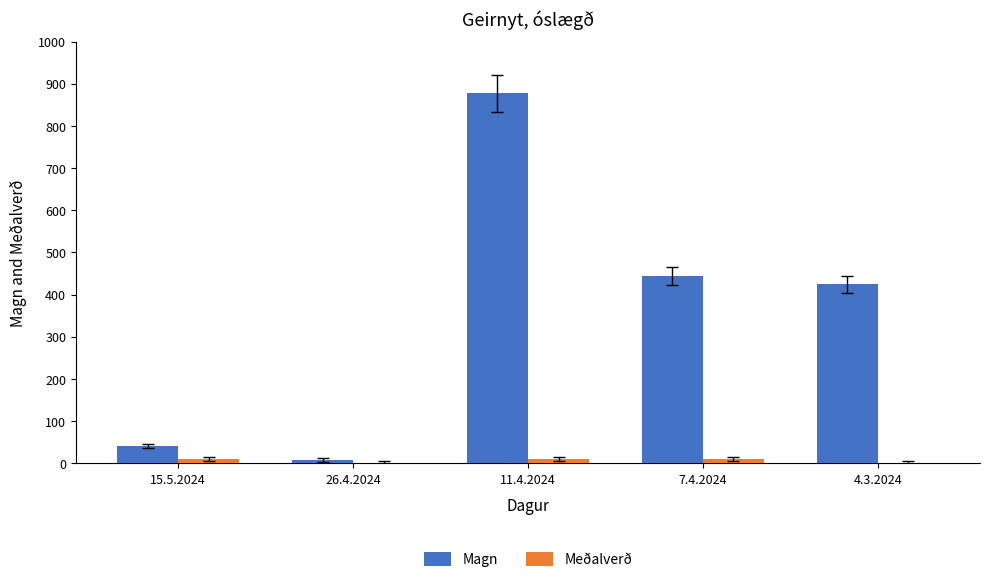

What is the greatest value displayed?

878